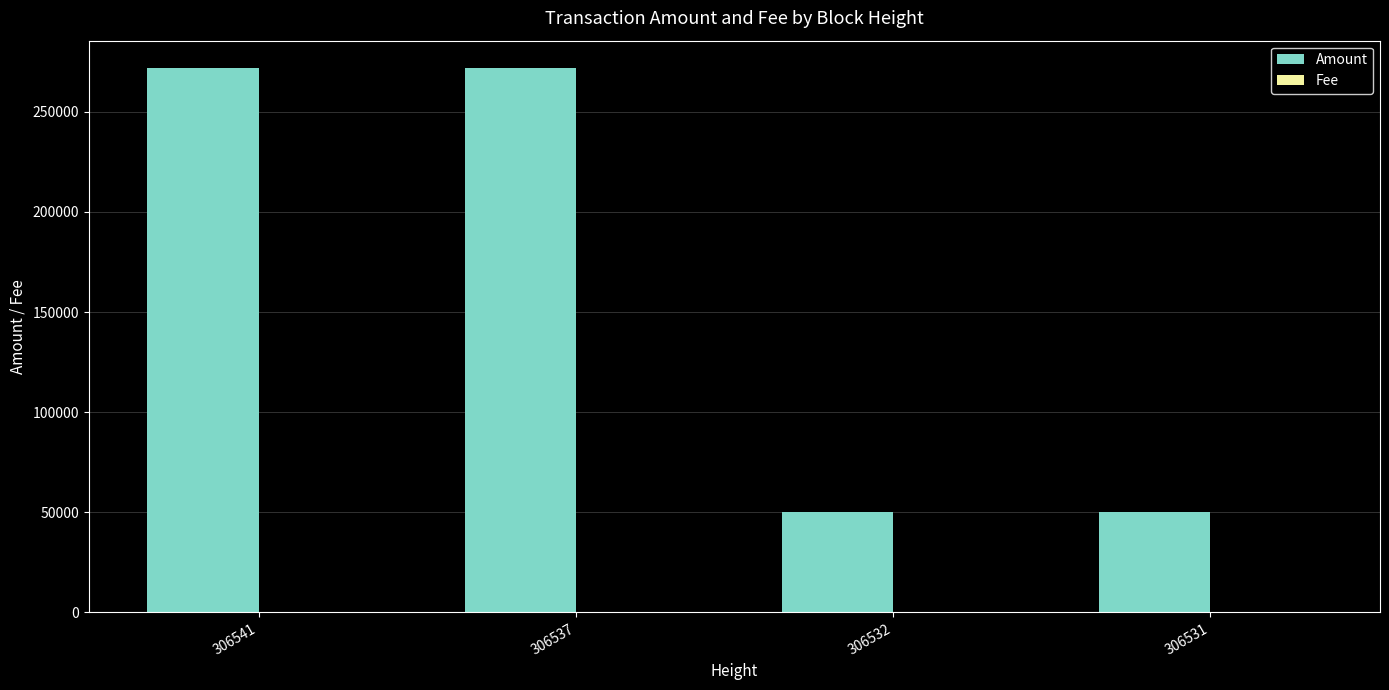

Does the chart contain stacked bars?

No